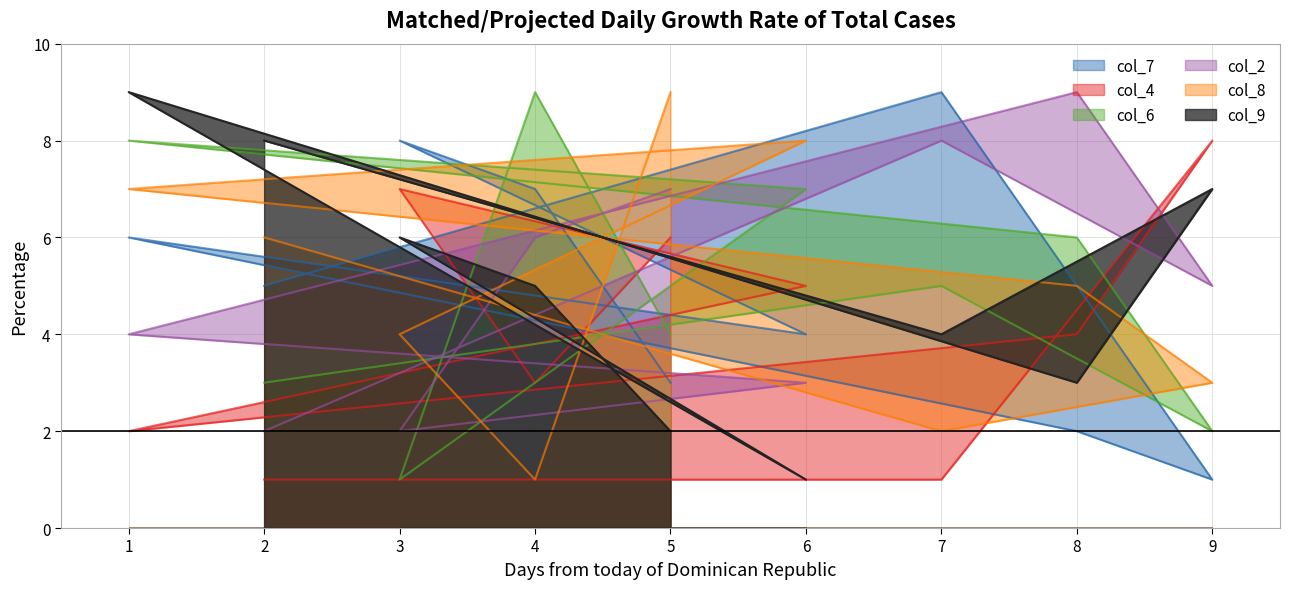

How many lines are shown in the chart?

6